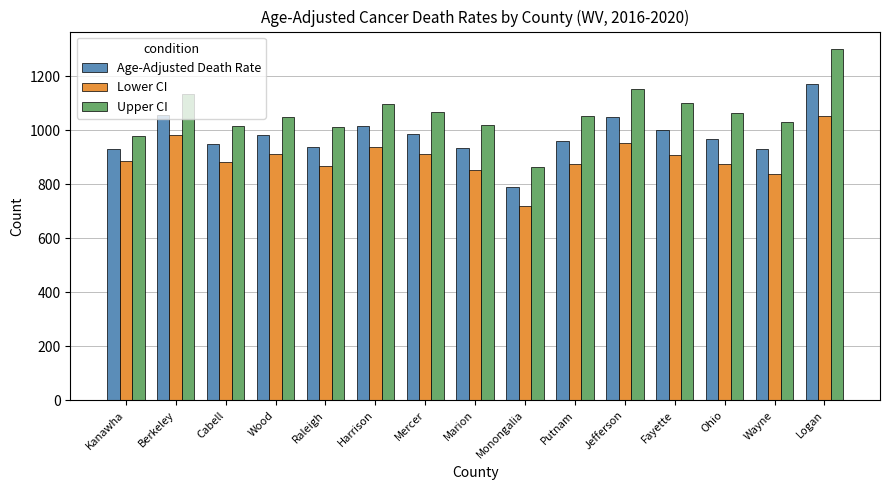

Rank the series by their average value, from lowest to highest.

Lower CI, Age-Adjusted Death Rate, Upper CI